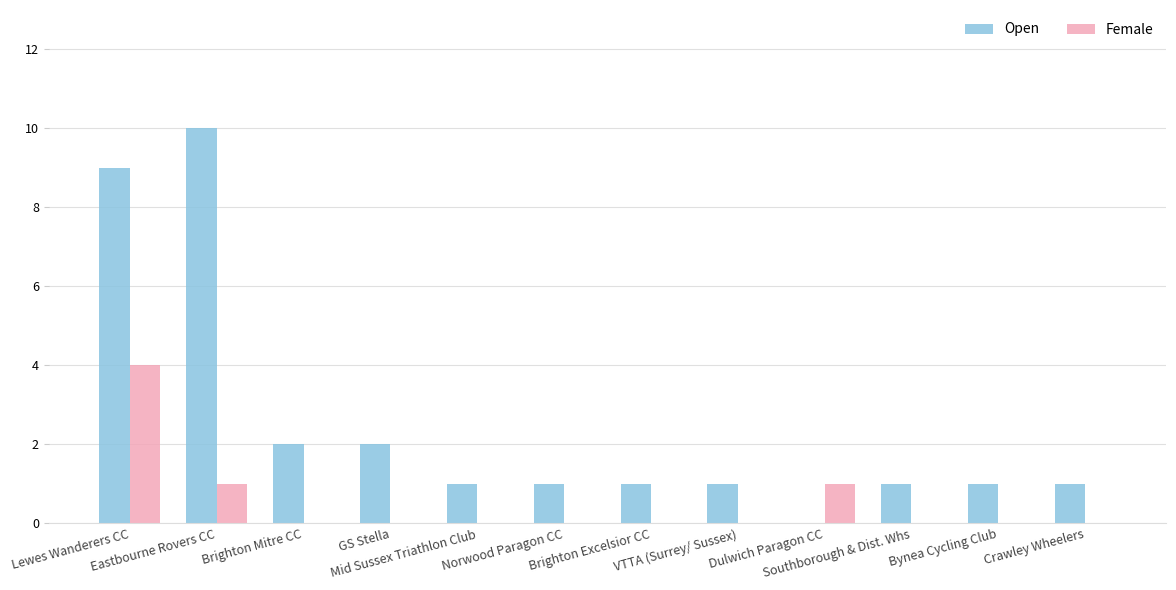

What is the maximum value for Female?

4